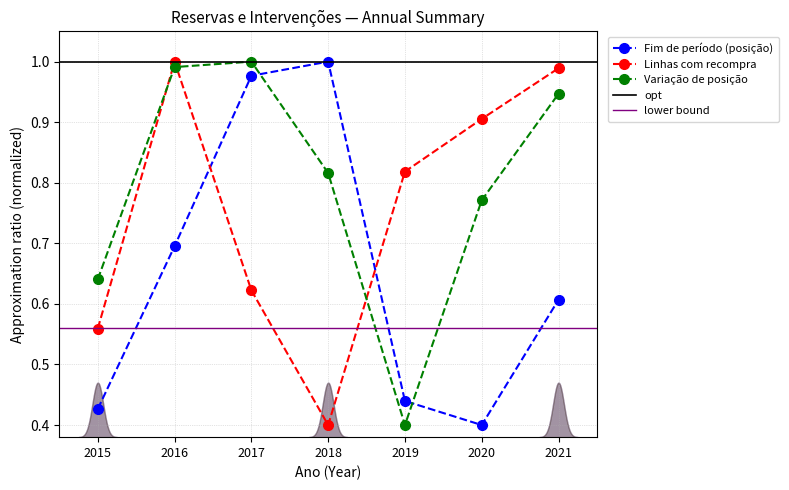

What is the difference between the highest and lowest values at 2018?

0.6